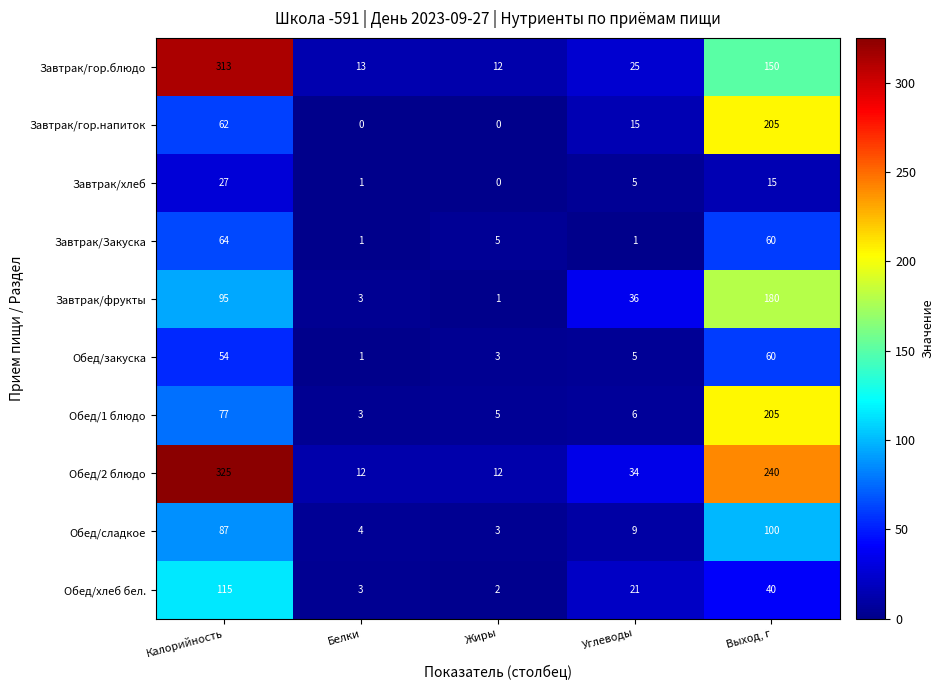

What is the total value across all series at Жиры?

43